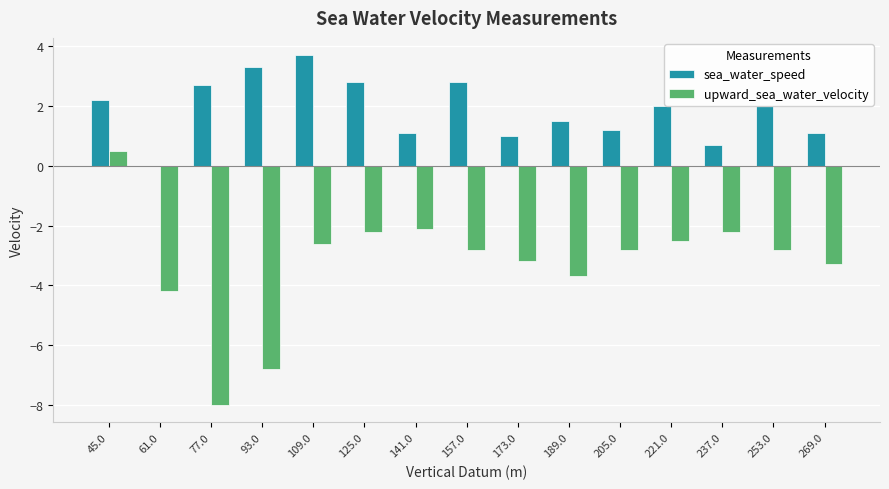

Between 77.0 and 173.0, which series saw the biggest shift?

upward_sea_water_velocity